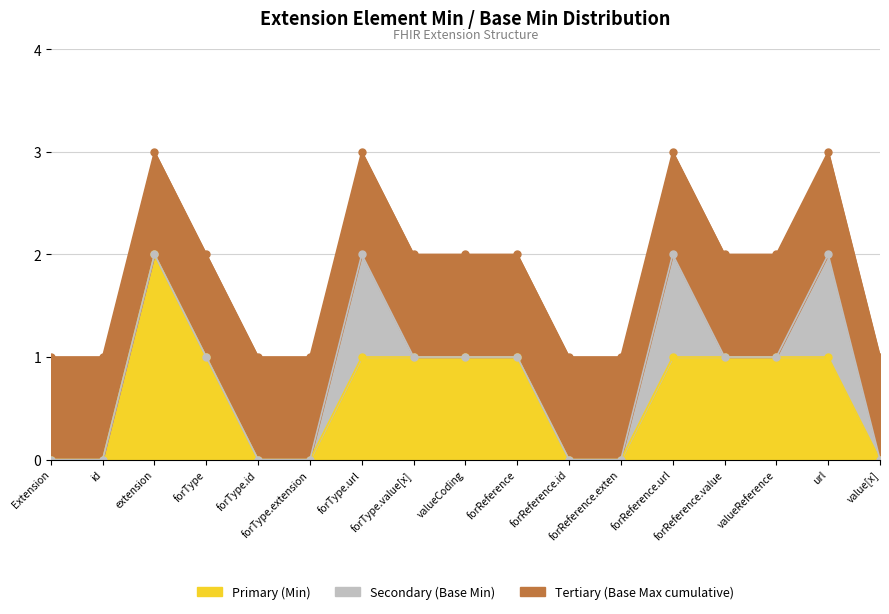

Count the number of data series in this chart.

3